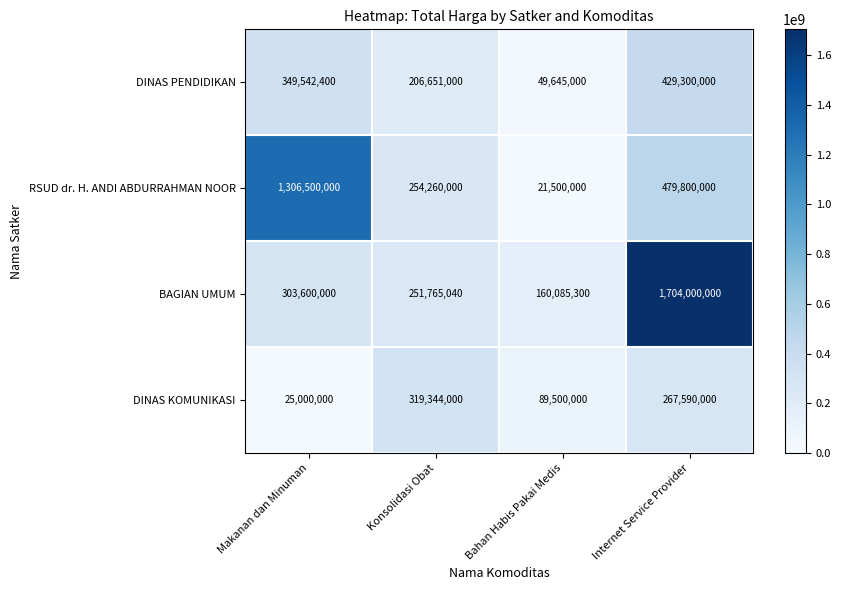

Which series has the largest range (max minus min)?

BAGIAN UMUM